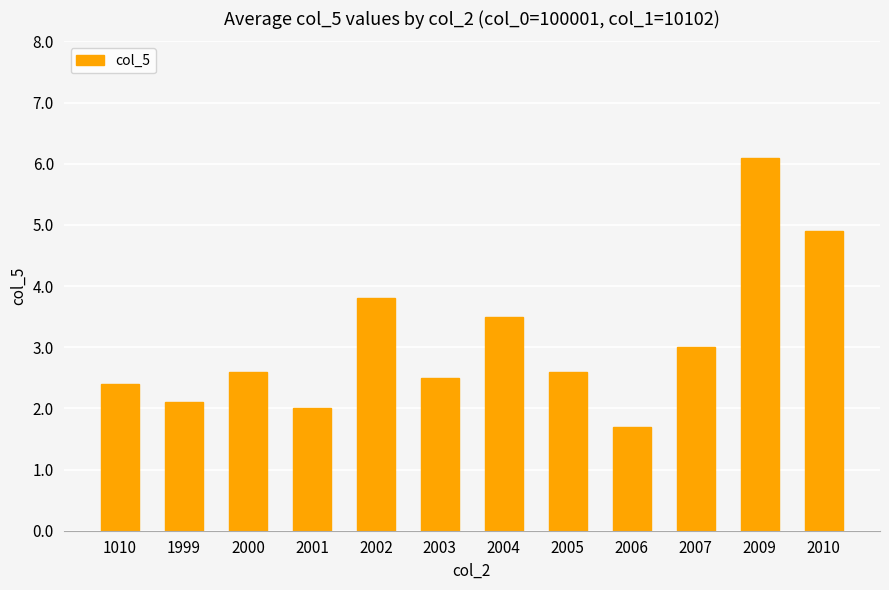

Is it true that the value at 2004 is 4.8?

False